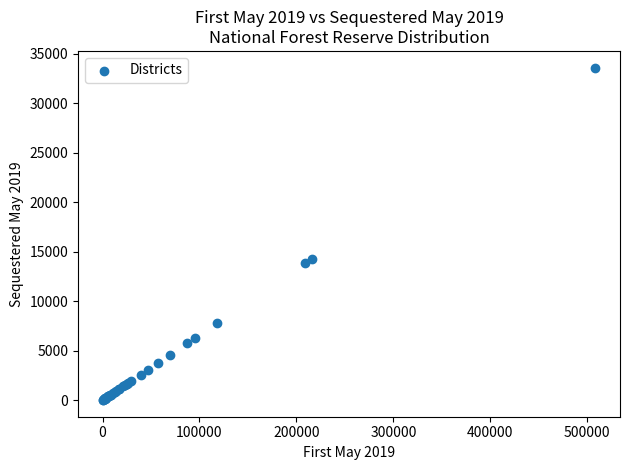

What Y value in the scatter plot is closest to 16805?

14259.2